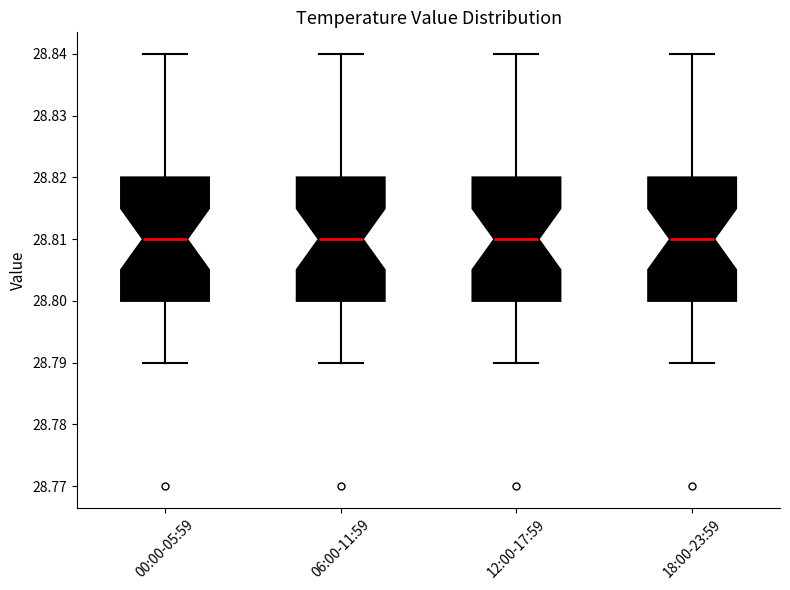

Reading left to right, read every box against the y-axis: the position of its median line, the range the box covers, and the ends of its whiskers. The values are not printed on the chart, so give them approximately, as read against the axis.

00:00-05:59: median 28.81, box 28.80 to 28.82, whiskers 28.79 to 28.84
06:00-11:59: median 28.81, box 28.80 to 28.82, whiskers 28.79 to 28.84
12:00-17:59: median 28.81, box 28.80 to 28.82, whiskers 28.79 to 28.84
18:00-23:59: median 28.81, box 28.80 to 28.82, whiskers 28.79 to 28.84